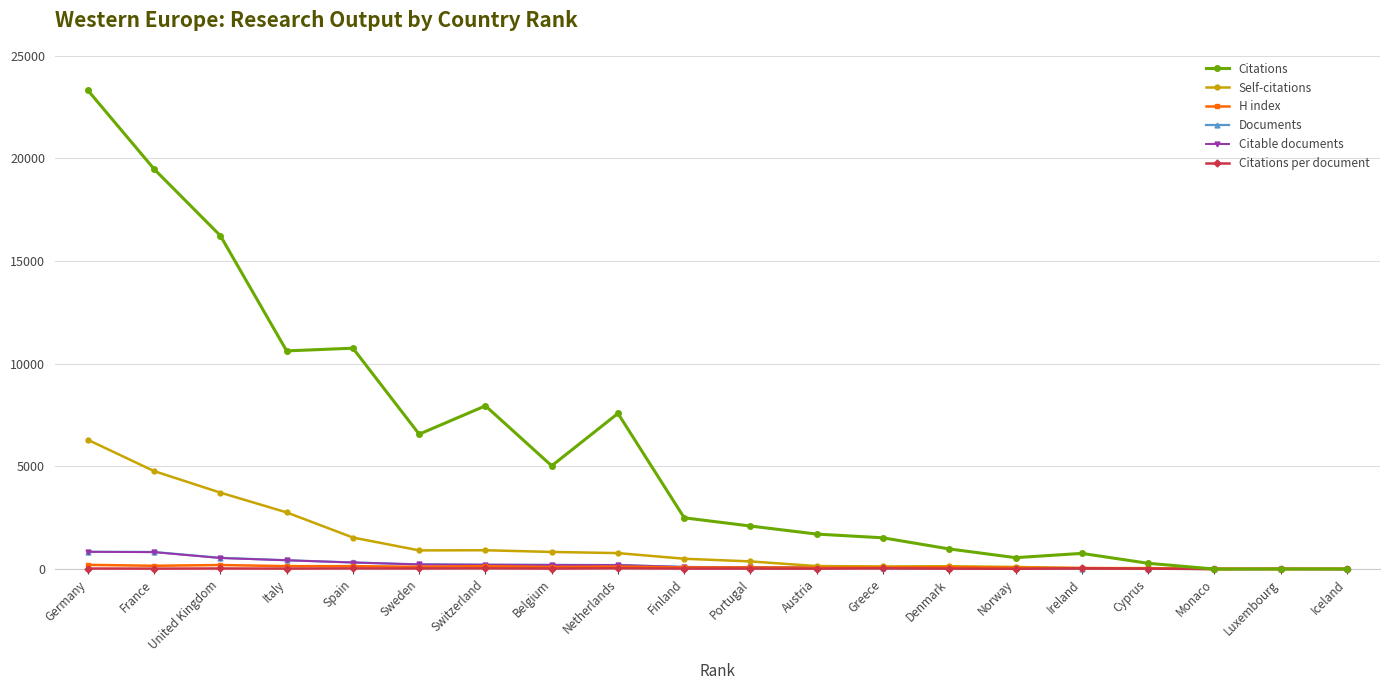

What is the highest value of the Citable documents series?

840.0